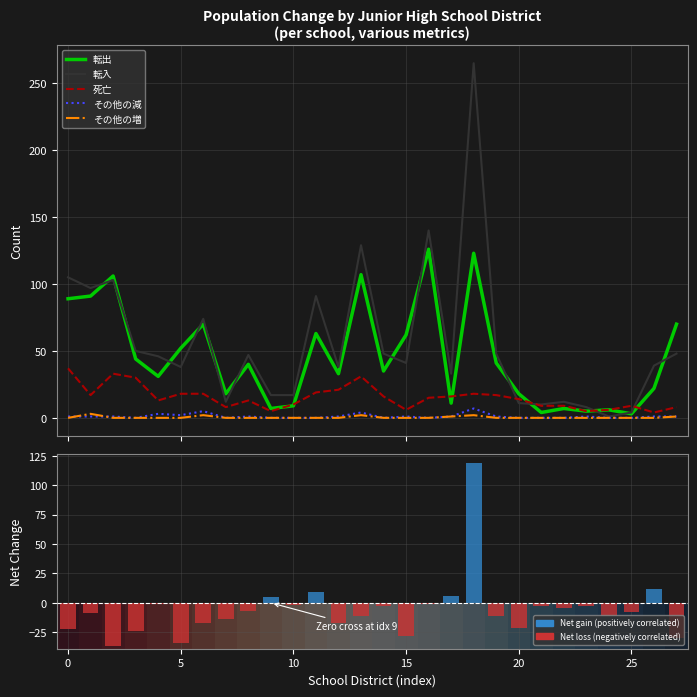

Reading left to right, transcribe all the data shown in this chart.

転出: 89	91	106	44	31	52	70	18	40	7	9	63	33	107	35	62	126	11	123	41	18	4	7	5	6	3	22	70
転入: 105	97	103	50	46	38	74	12	47	17	17	91	38	129	48	41	140	33	265	48	11	10	12	8	1	4	39	48
死亡: 37	17	33	30	13	18	18	8	13	5	10	19	21	31	16	6	15	16	18	17	14	9	9	5	6	9	4	8
その他の減: 1	1	1	0	3	2	5	0	1	0	0	0	1	4	0	1	0	1	7	1	0	0	0	1	0	0	1	1
その他の増: 0	3	0	0	0	0	2	0	0	0	0	0	0	2	0	0	0	1	2	0	0	0	0	0	0	0	0	1